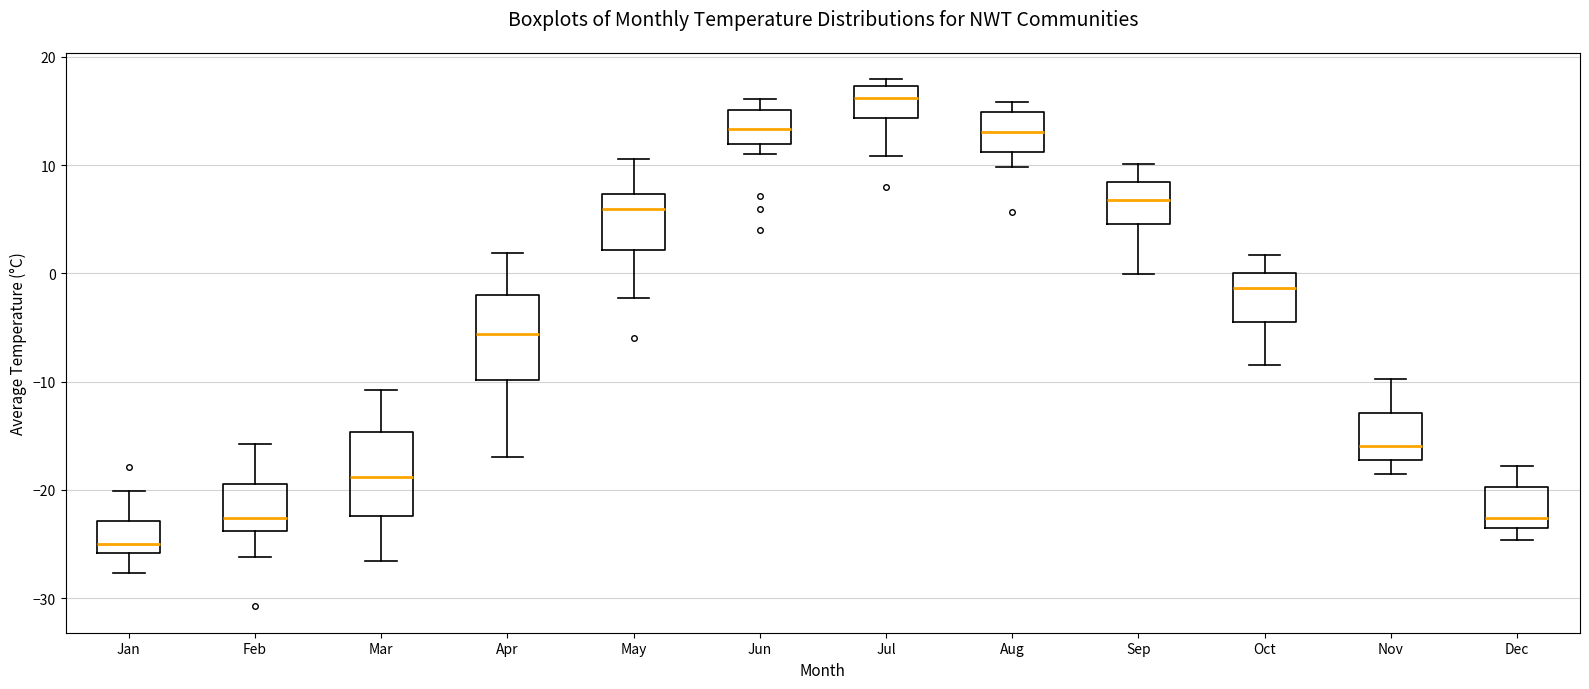

Reading left to right, transcribe this box plot: for each box, give where its median line is, the range the box spans, and where its two whiskers end, as read against the y-axis. The values are not printed on the chart, so give them approximately, as read against the axis.

Jan: median -25, box -26 to -23, whiskers -28 to -20
Feb: median -23, box -24 to -19, whiskers -26 to -16
Mar: median -19, box -22 to -15, whiskers -27 to -11
Apr: median -6, box -10 to -2, whiskers -17 to 2
May: median 6, box 2 to 7, whiskers -2 to 11
Jun: median 13, box 12 to 15, whiskers 11 to 16
Jul: median 16, box 14 to 17, whiskers 11 to 18
Aug: median 13, box 11 to 15, whiskers 10 to 16
Sep: median 7, box 5 to 8, whiskers 0 to 10
Oct: median -1, box -4 to 0, whiskers -8 to 2
Nov: median -16, box -17 to -13, whiskers -19 to -10
Dec: median -23, box -24 to -20, whiskers -25 to -18